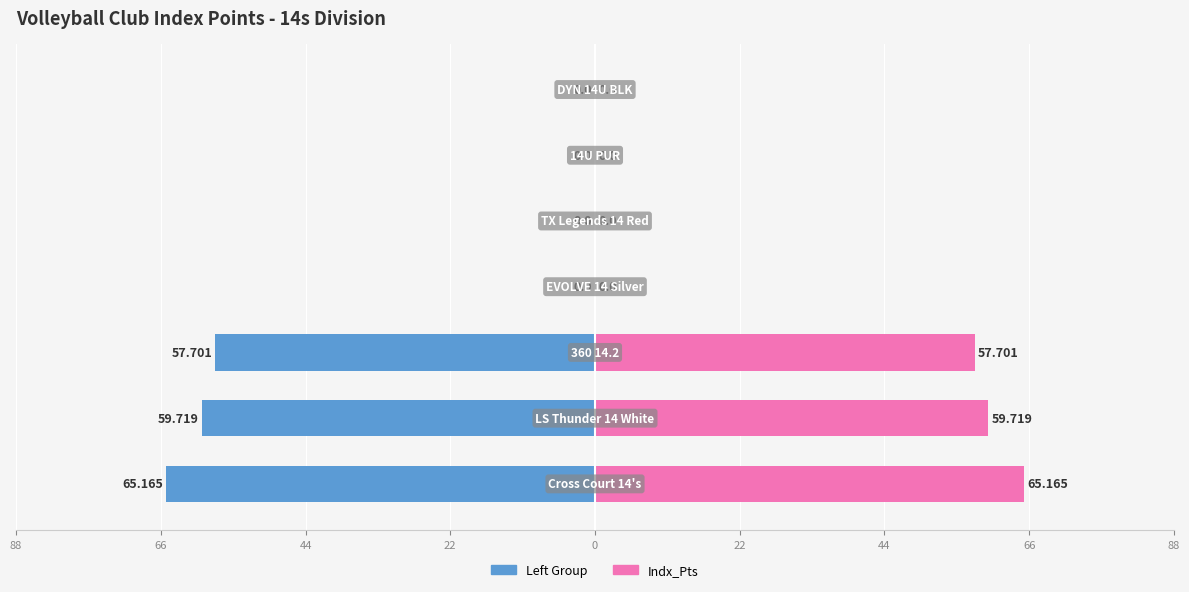

The value of Indx_Pts (Left) at 22 is -85.3. True or false?

False